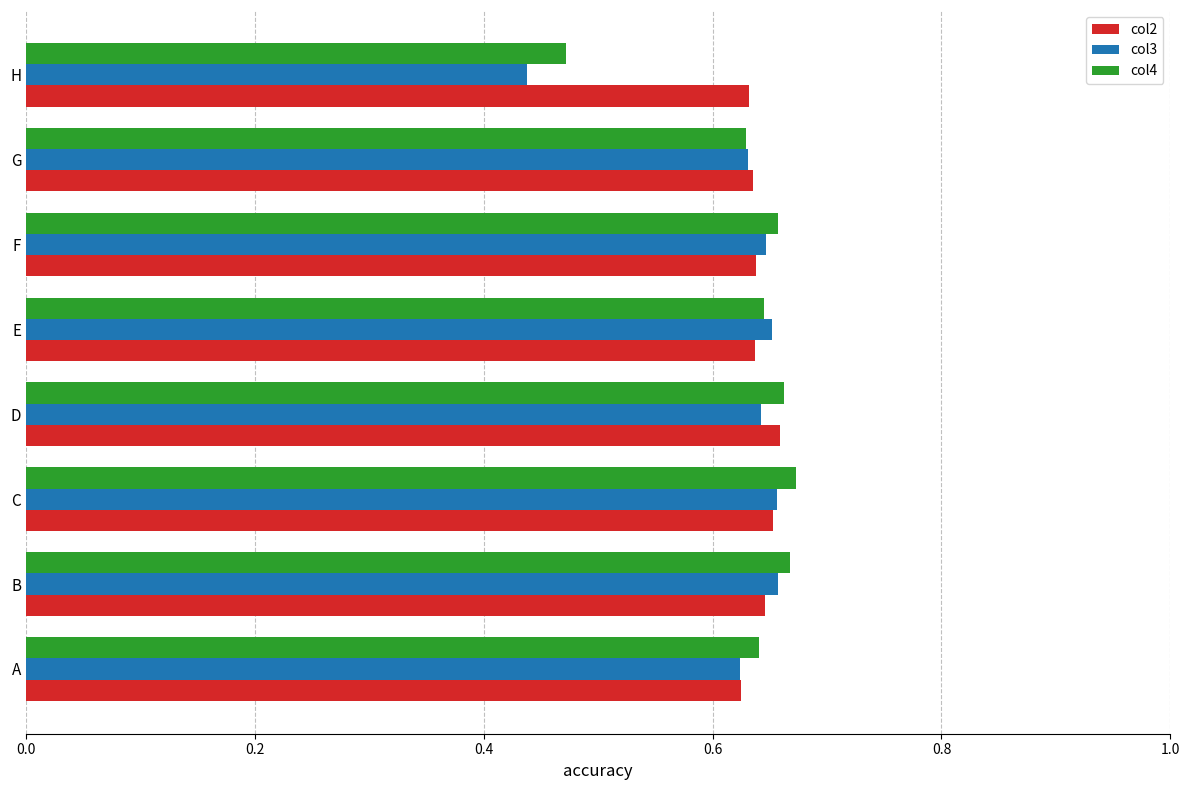

At which label does col4 reach its minimum?

H